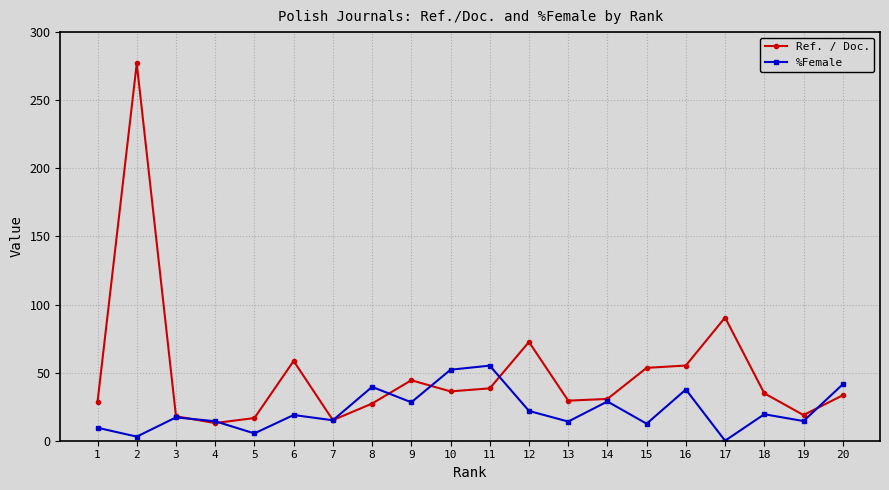

What is the sum of all Ref. / Doc. values?

991.9